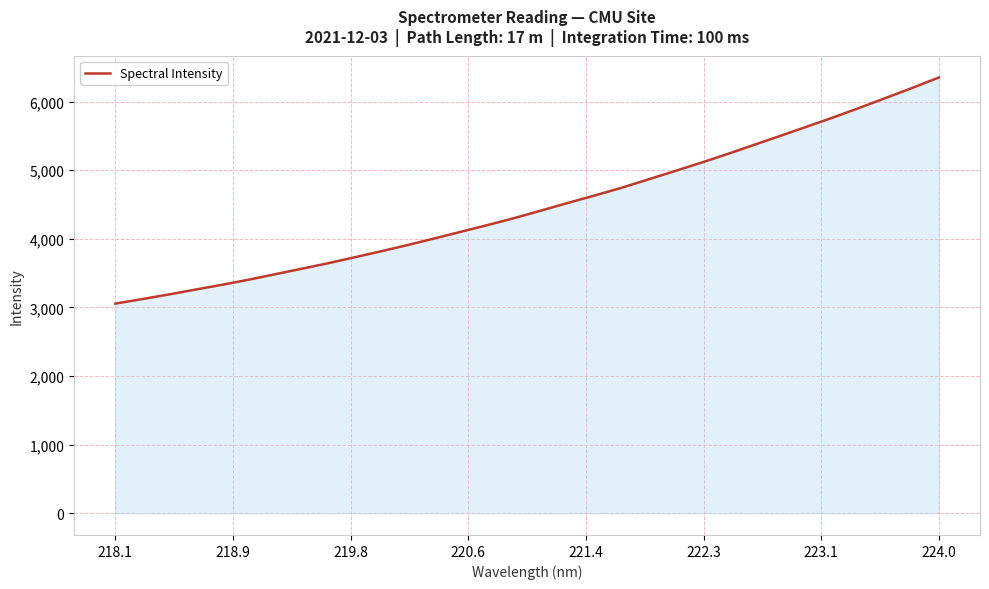

What is the minimum value shown in the chart?

3055.6